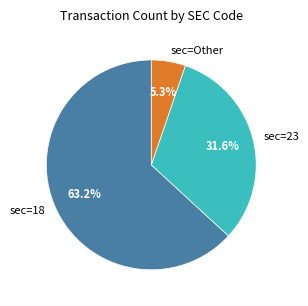

Combined, do sec=18 and sec=Other account for over 50%?

Yes